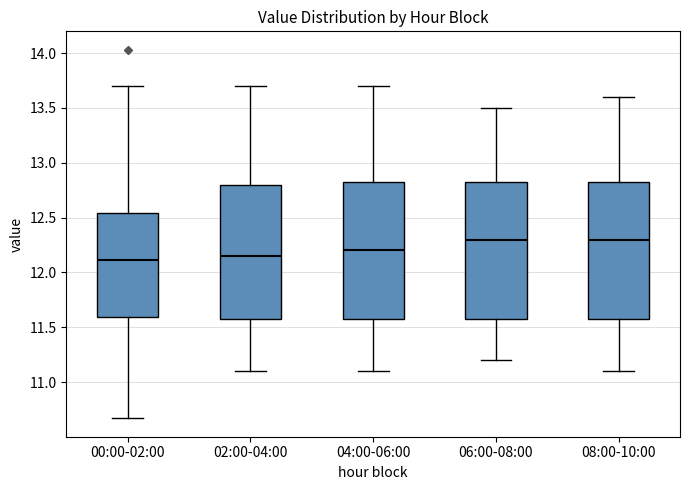

Where does the upper whisker of the box for 04:00-06:00 end on the y-axis? The values are not printed on the chart, so give them approximately, as read against the axis.

13.70